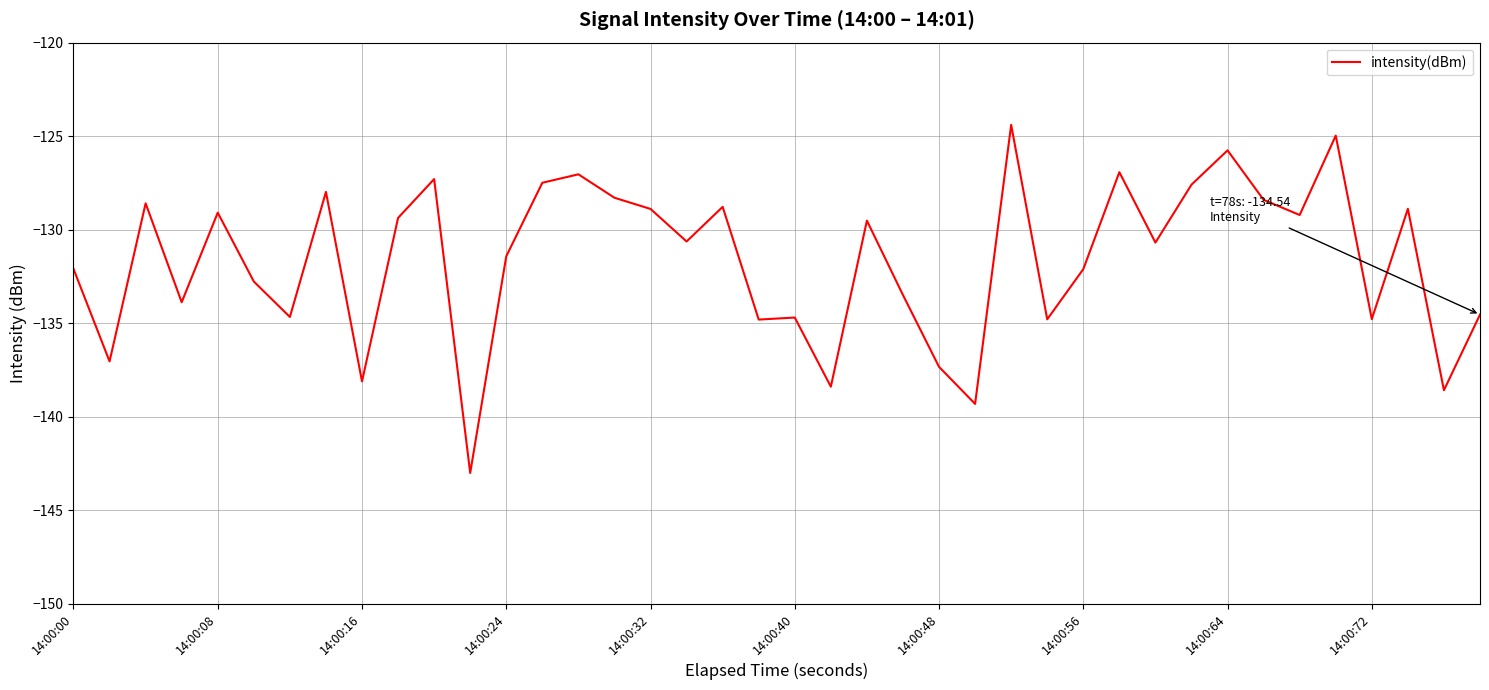

What is the difference between the maximum and minimum values?

18.6